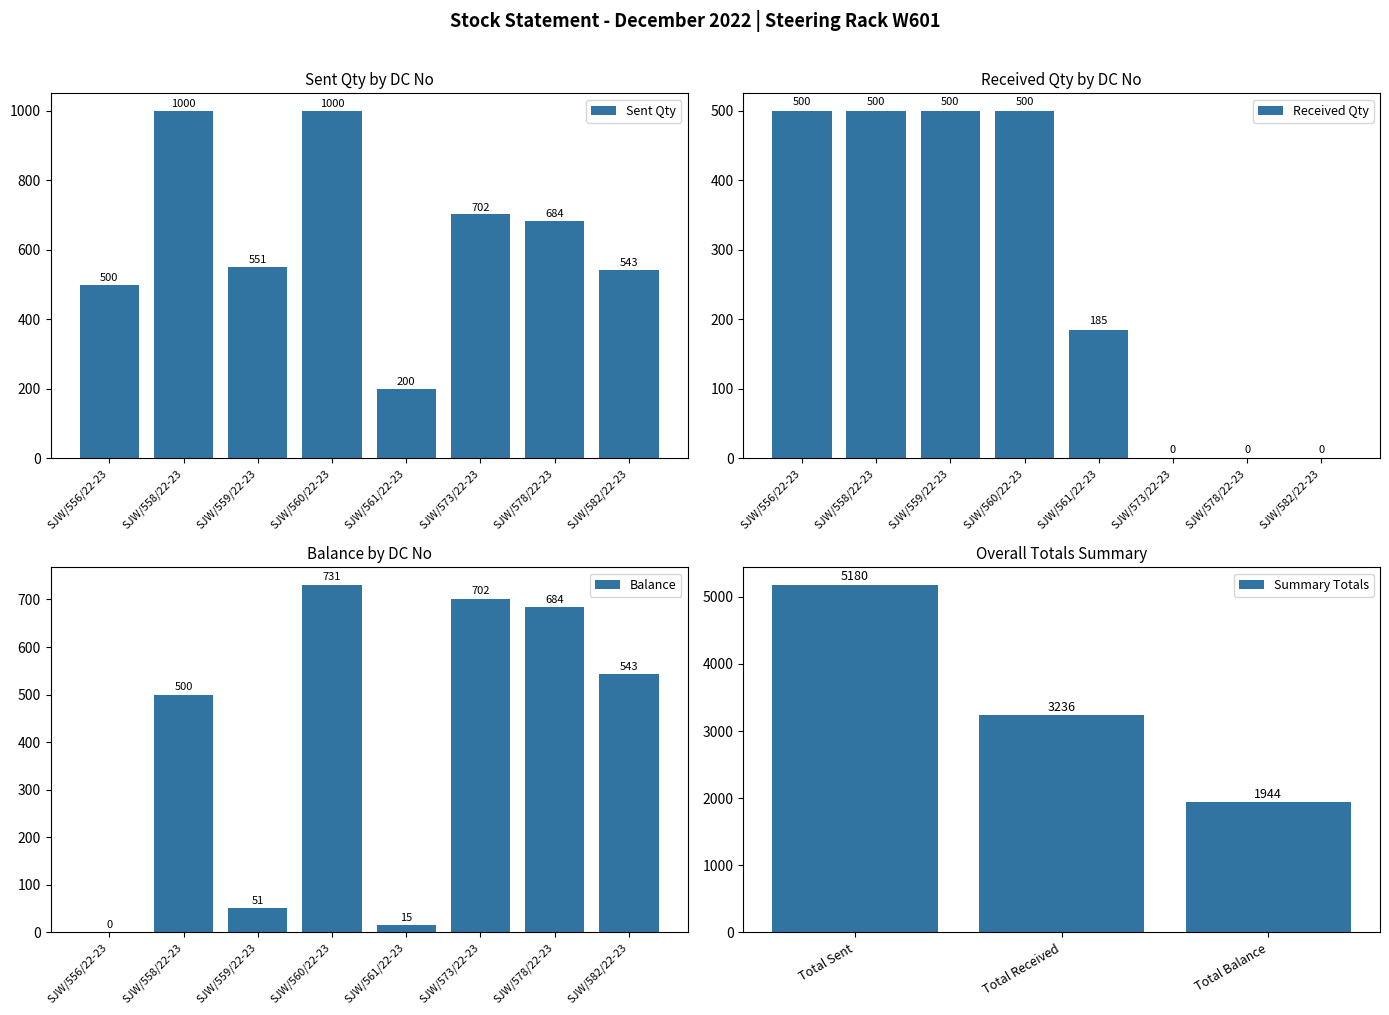

What is the difference between the values at SJW/559/22-23 and SJW/556/22-23?

51